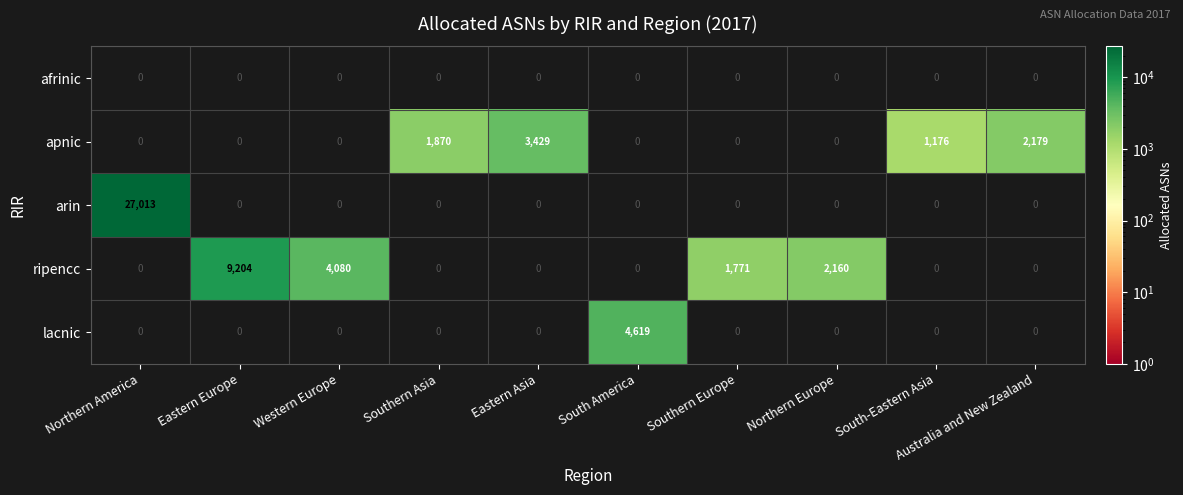

What is the smallest value displayed?

1176.0